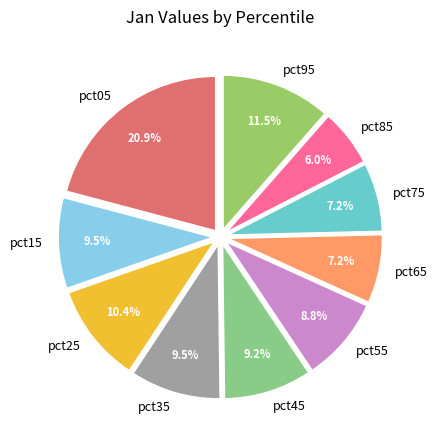

How many segments does this pie chart have?

10